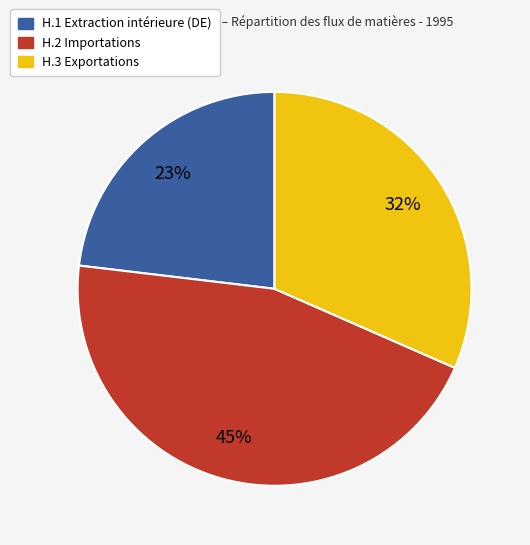

What is the ratio of the value at H.3 Exportations to the value at H.2 Importations?

0.7